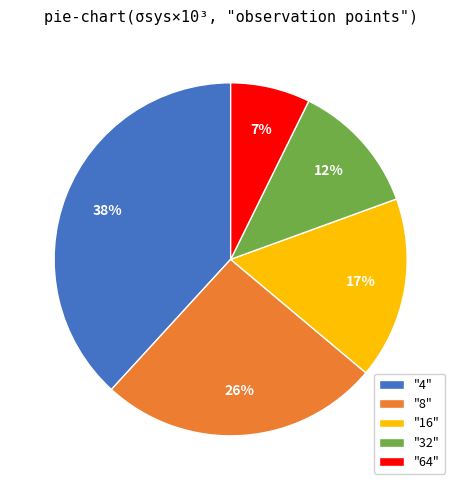

The "64" slice represents 18% of the pie. True or false?

False